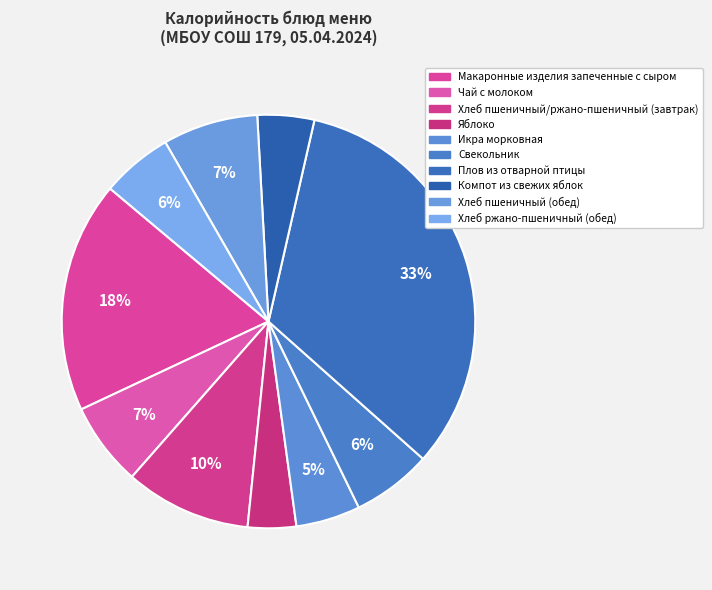

What percentage is the Хлеб пшеничный/ржано-пшеничный (завтрак) slice, to the nearest percent?

10%